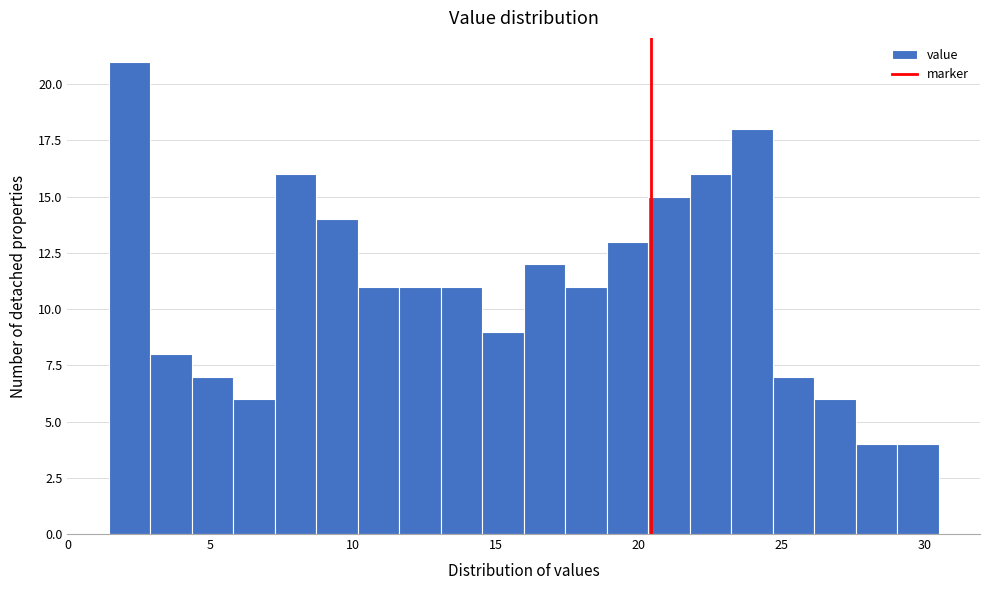

Around what value on the x-axis is the tallest bar? Give the approximate position of its centre, as read against the axis.

2.0